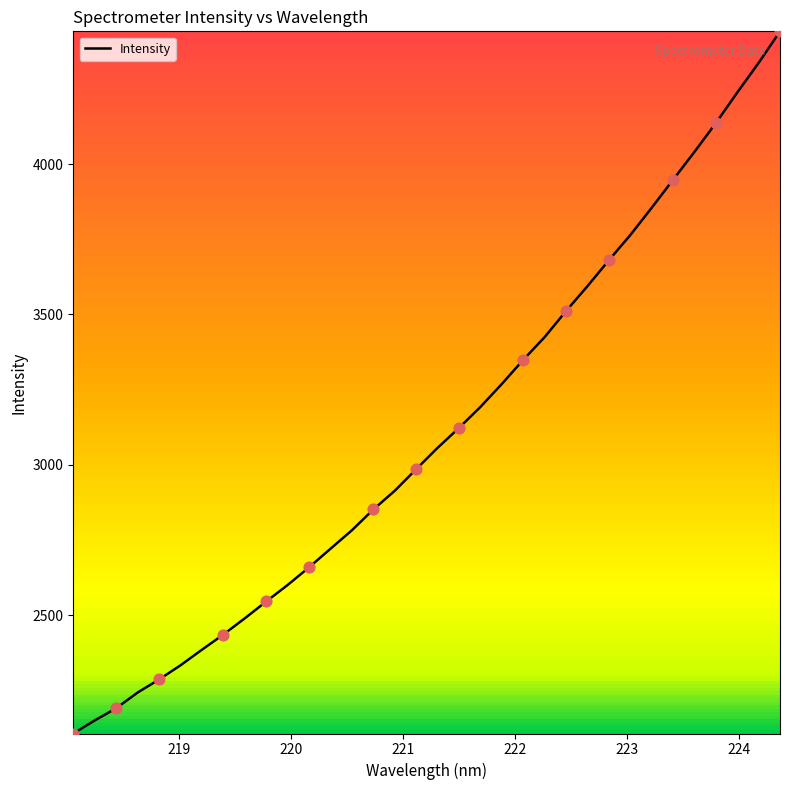

What is the minimum value shown in the chart?

2106.2